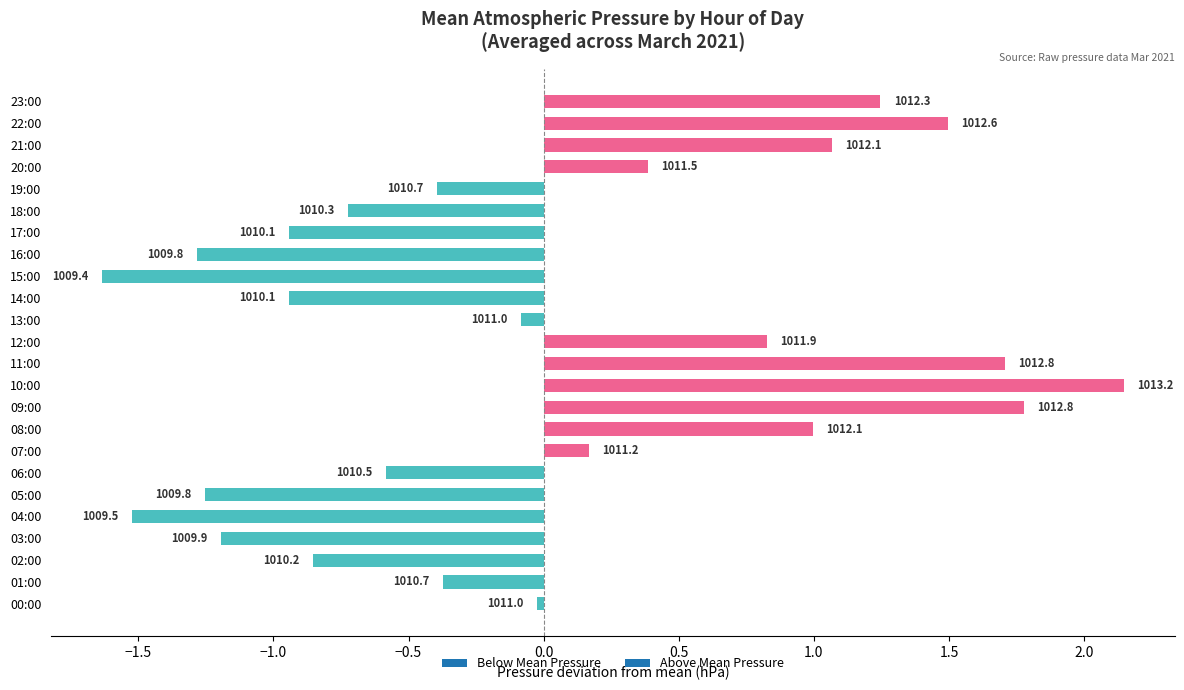

What is the maximum value shown in the chart?

2.1